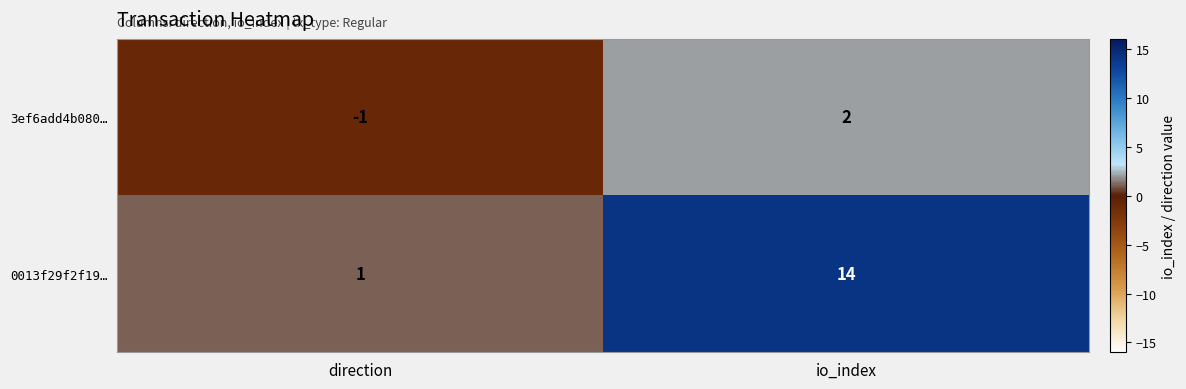

What is the total value across all series at io_index?

16